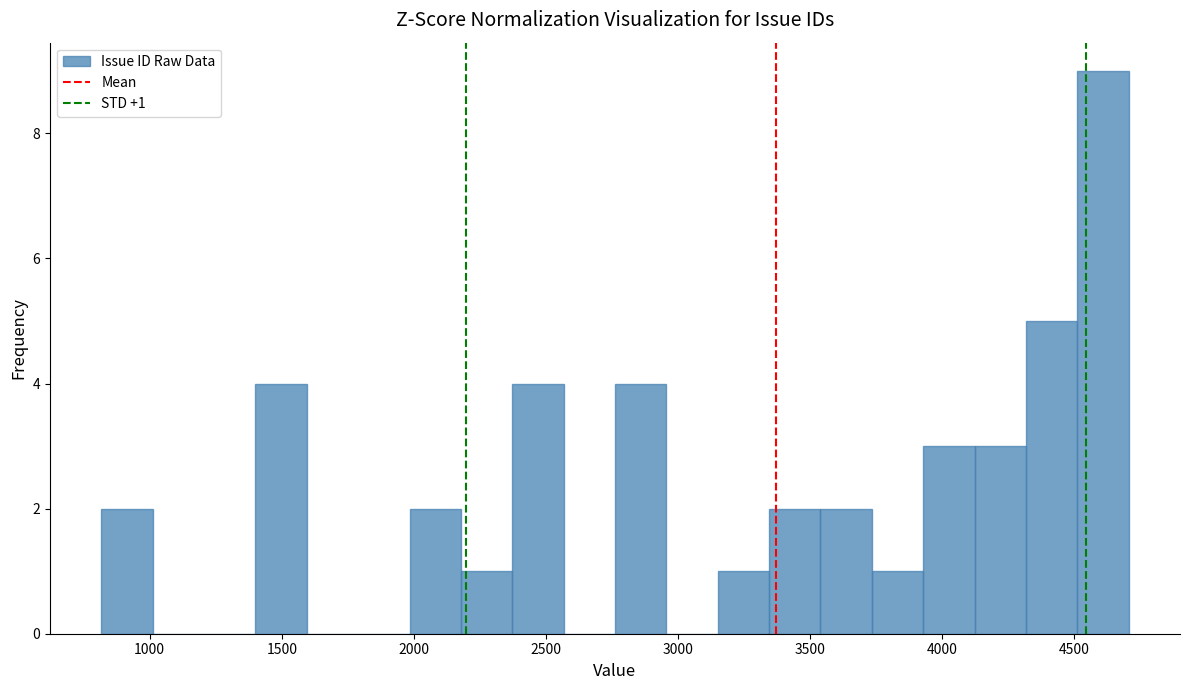

Around what value on the x-axis is the tallest bar? Give the approximate position of its centre, as read against the axis.

4600